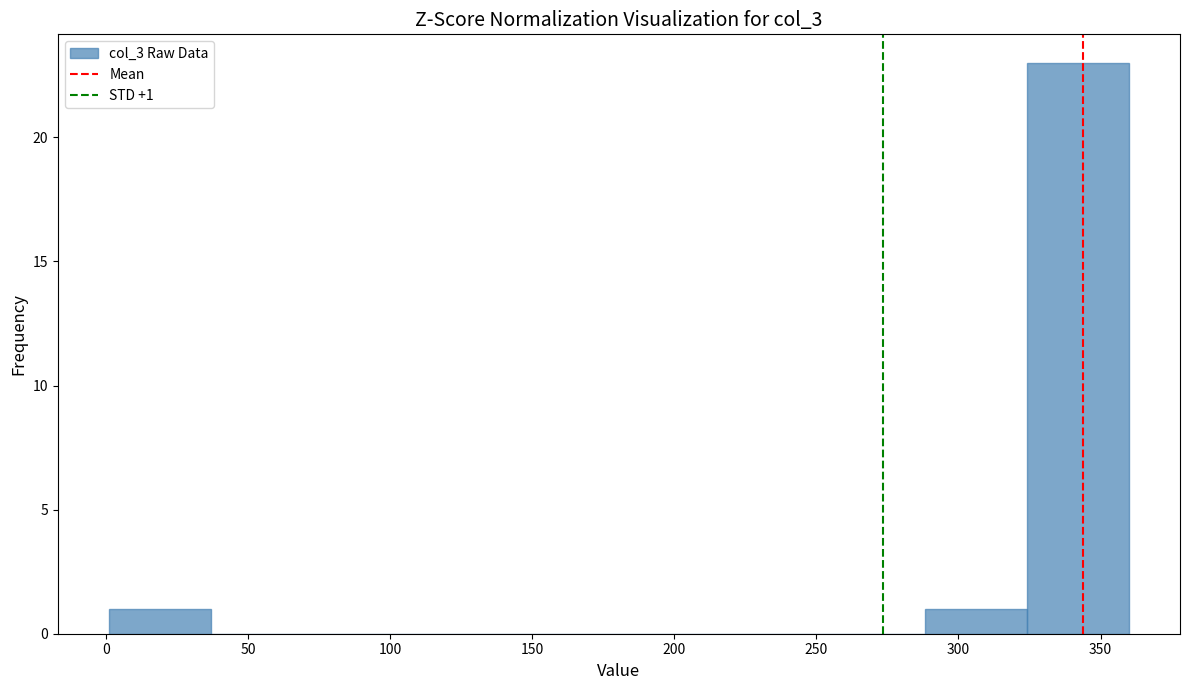

Which range on the x-axis has the tallest bar?

325 to 360